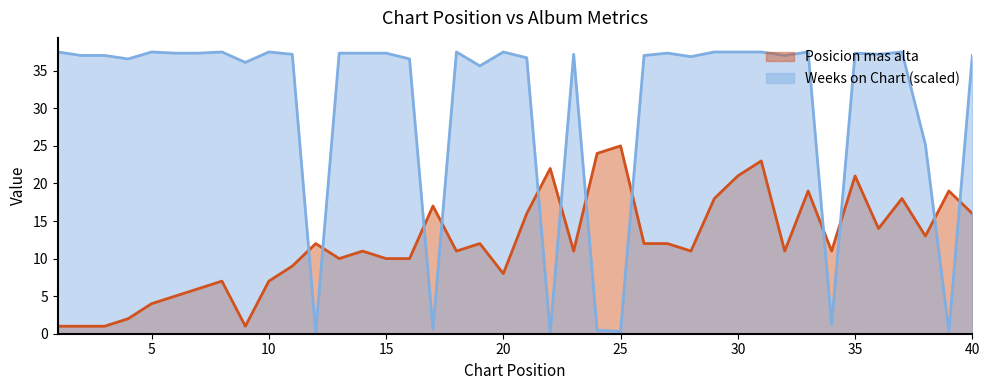

Count the number of categories in the chart.

40